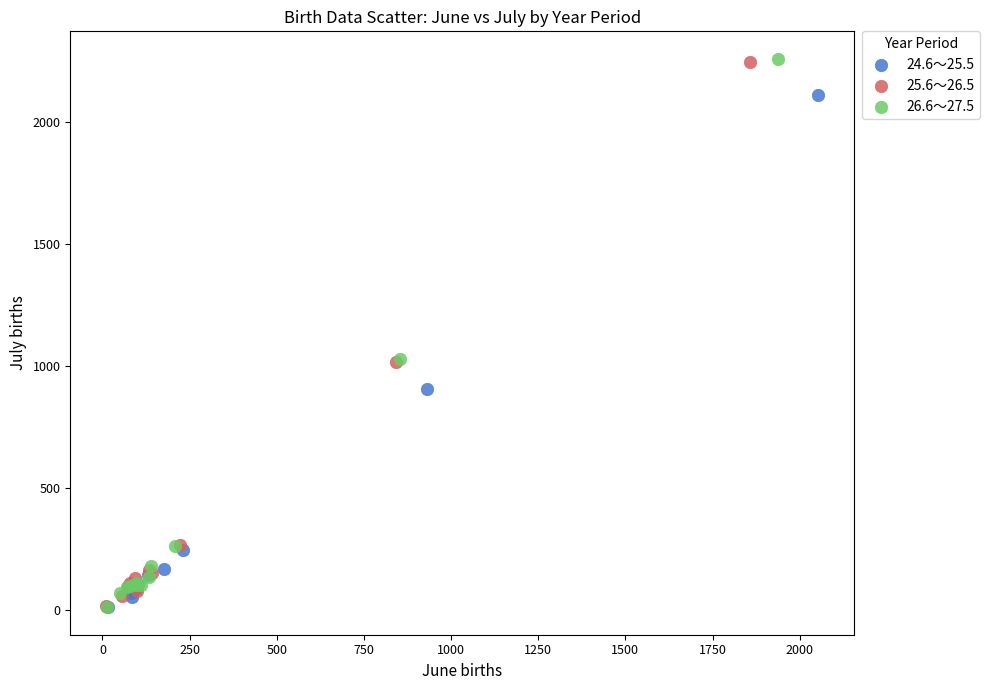

What are all the series names shown in the legend?

24.6～25.5, 25.6～26.5, 26.6～27.5